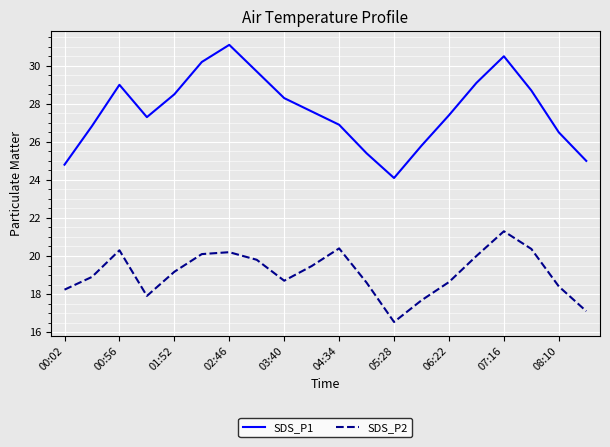

What is the smallest value displayed?

16.5